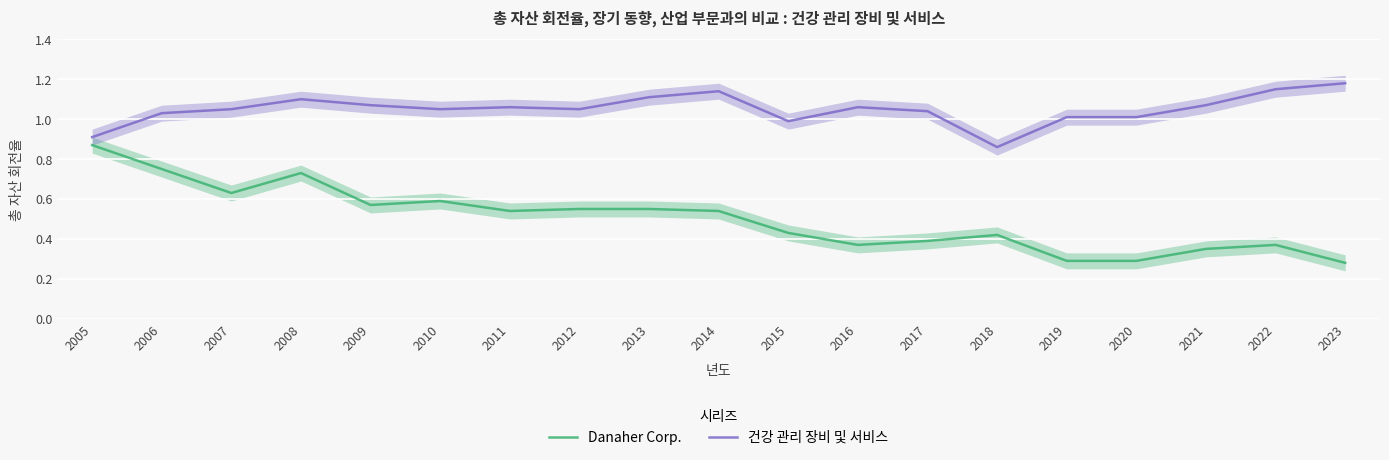

Which has a higher value, 2010 or 2013?

2010